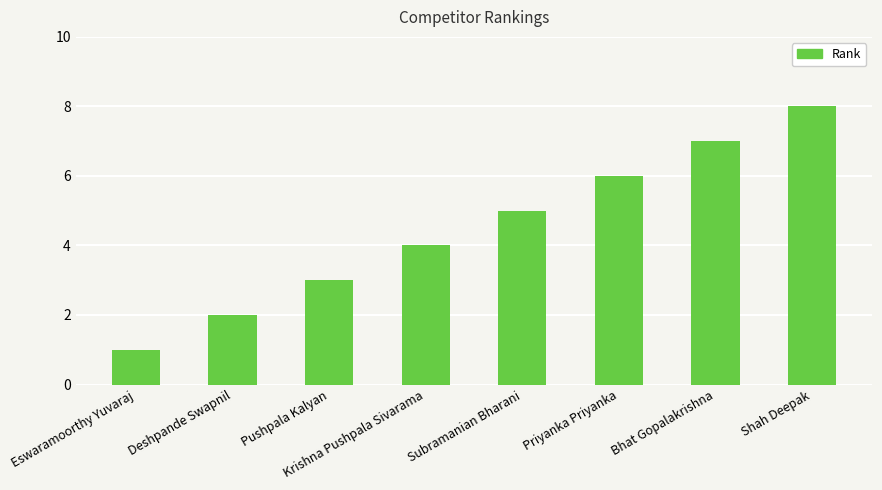

What is the label of the 2nd bar from the left?

Deshpande Swapnil